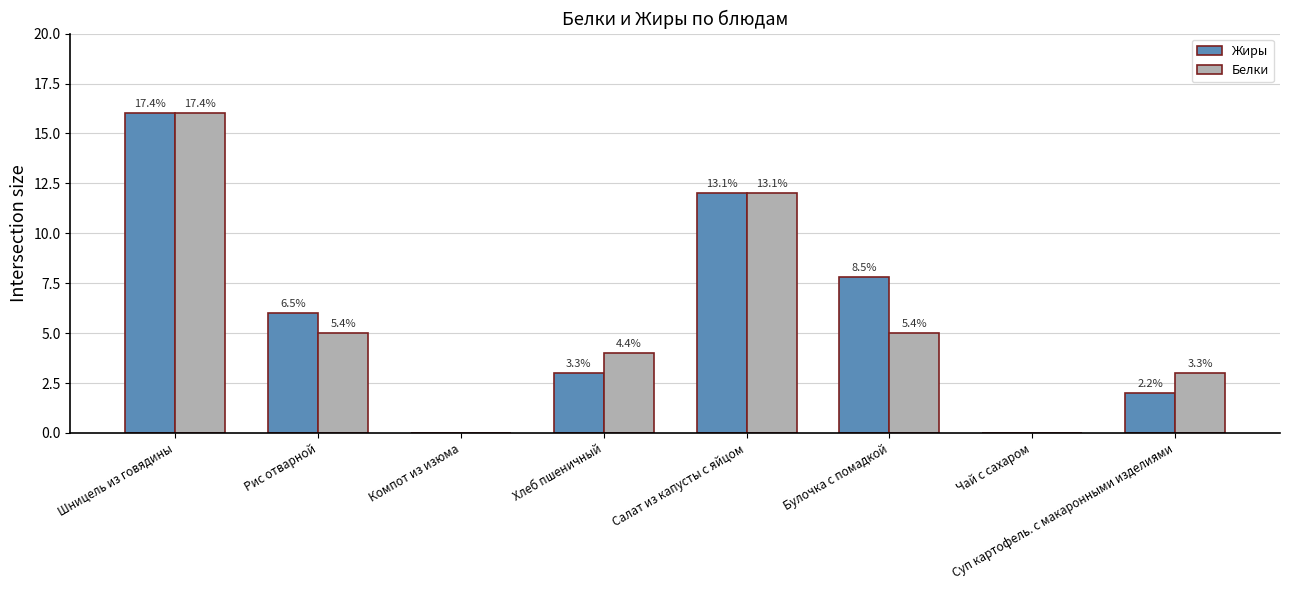

Which series has the largest total across all categories?

Жиры